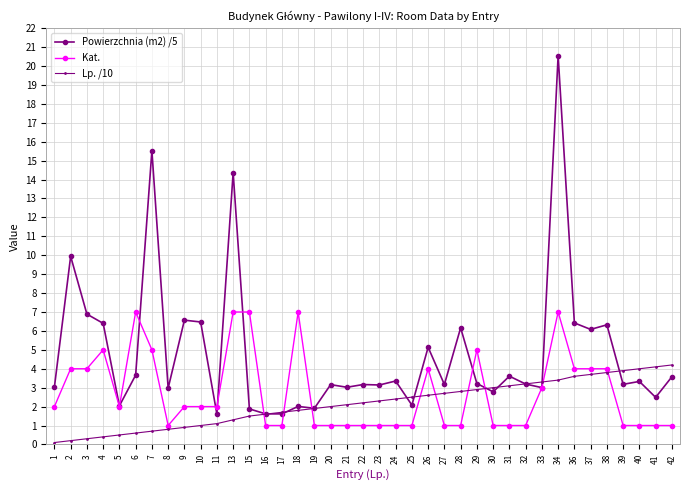

At which category is the sum across all series the highest?

34